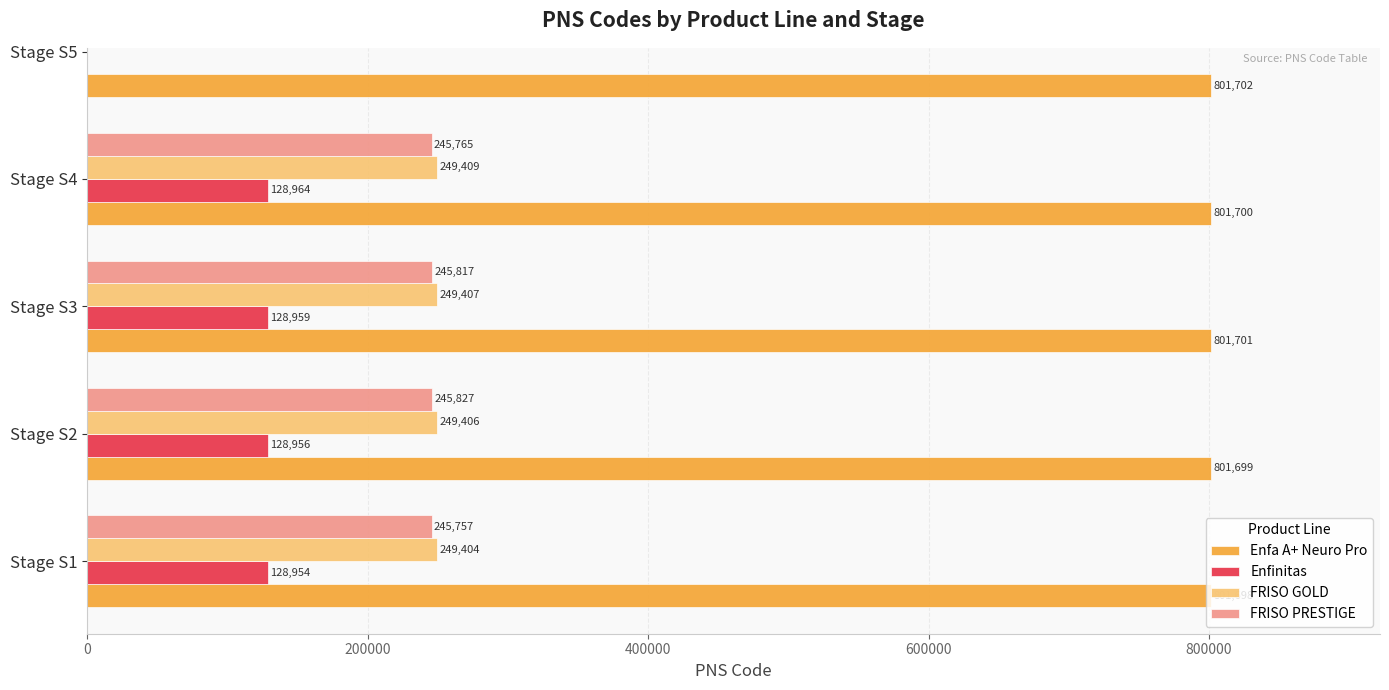

What is the lowest value of the FRISO GOLD series?

249404.0